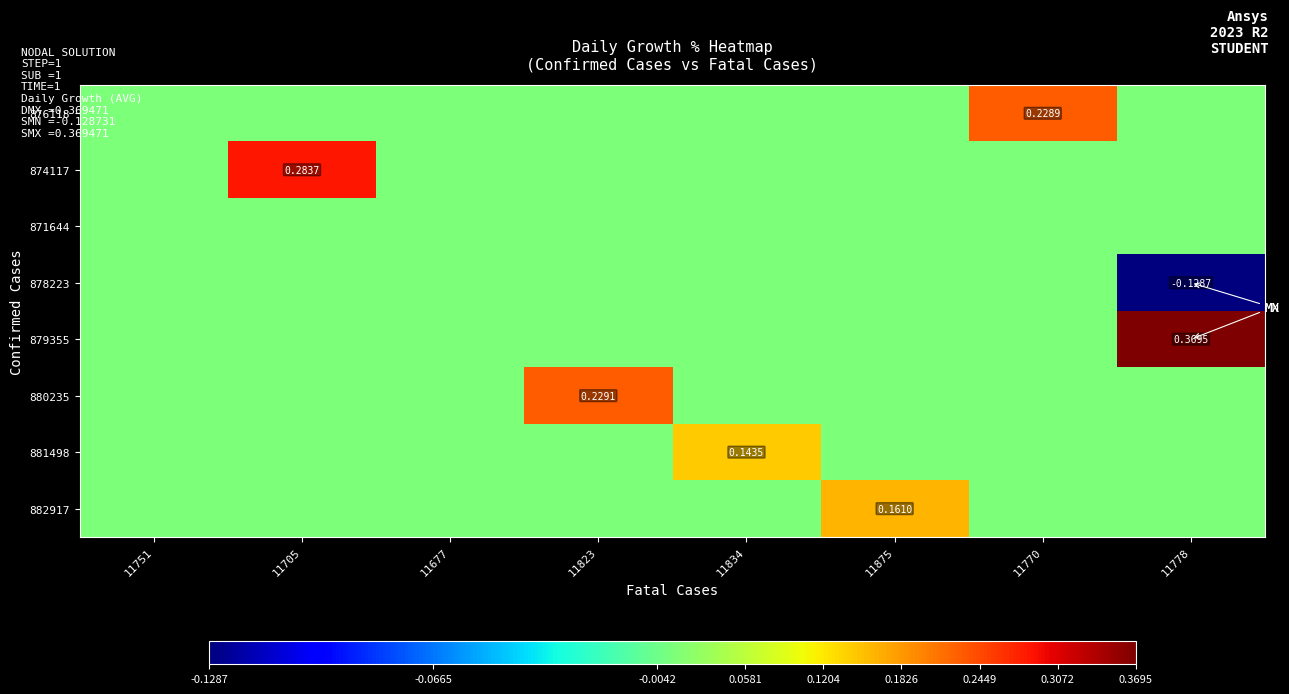

How many 880235 values are between 0 and 1?

8